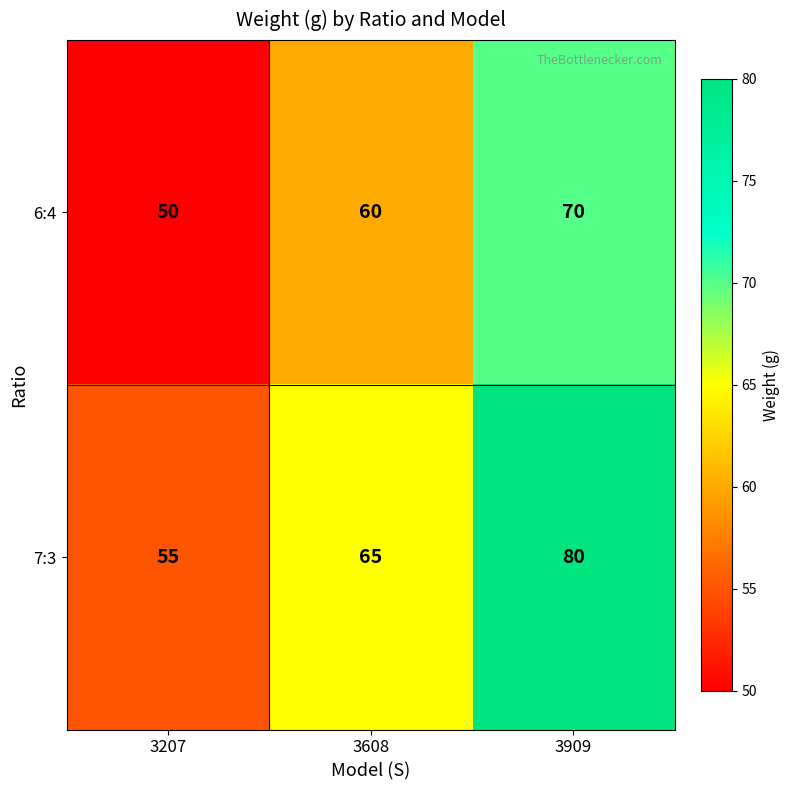

What is the difference between the 6:4 values at 3909 and 3608?

10